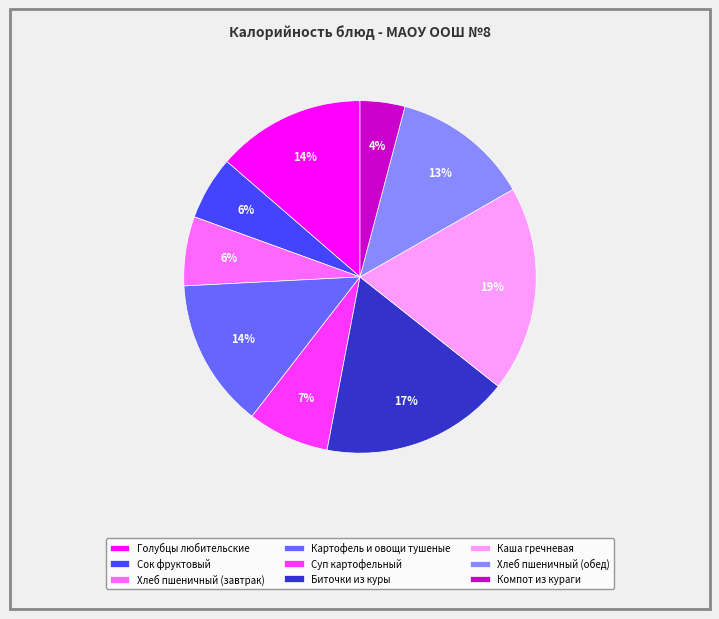

How many slices are in this pie chart?

9